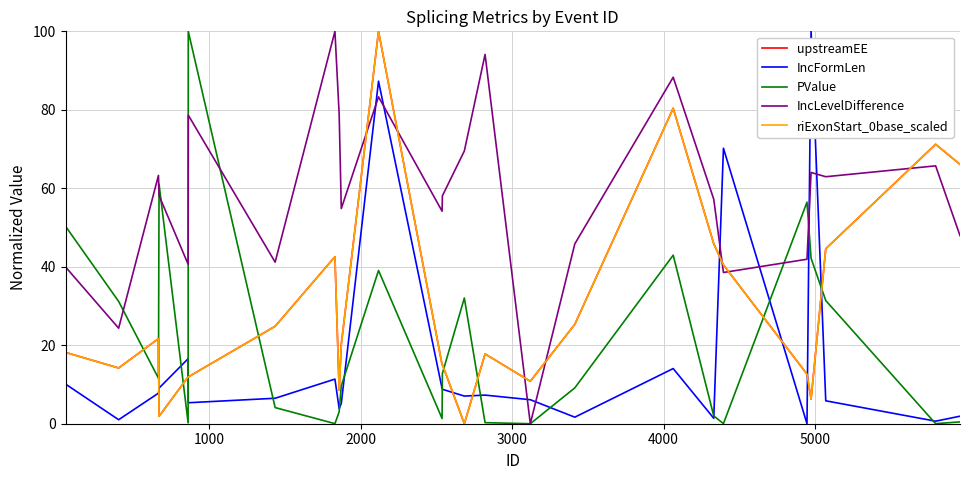

What is the greatest value displayed?

100.0